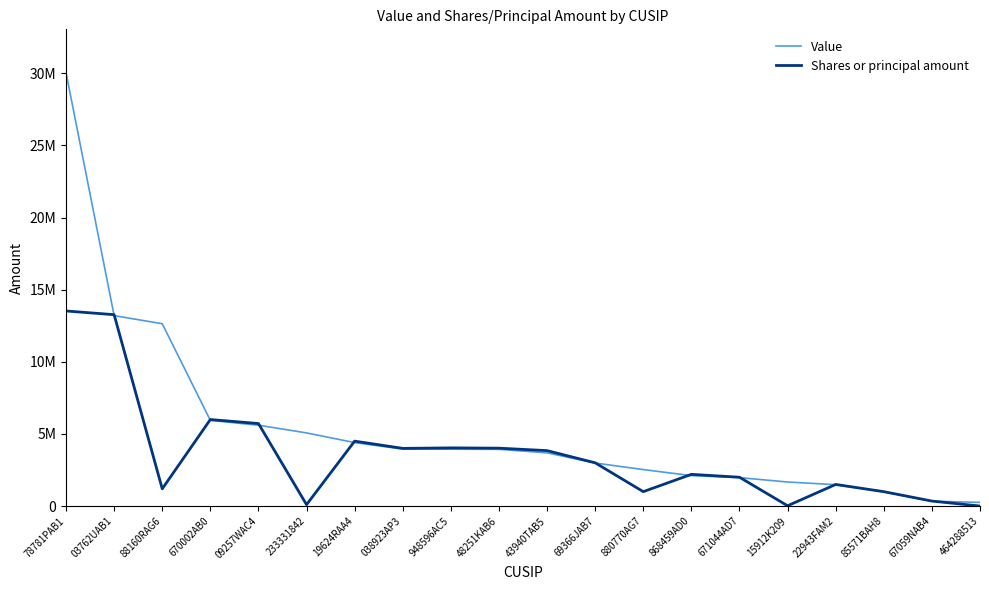

True or false: Value has more than 0 interior local peaks.

False